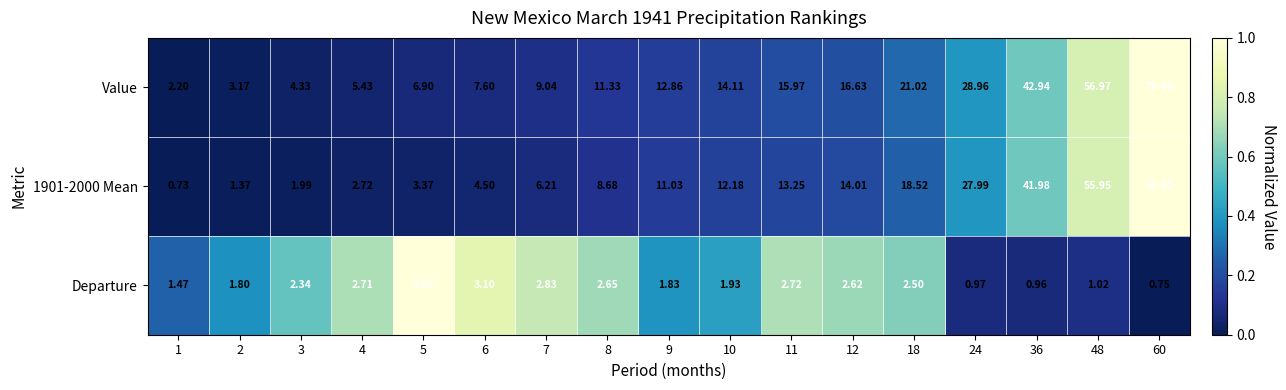

At which category is the sum across all series the highest?

60